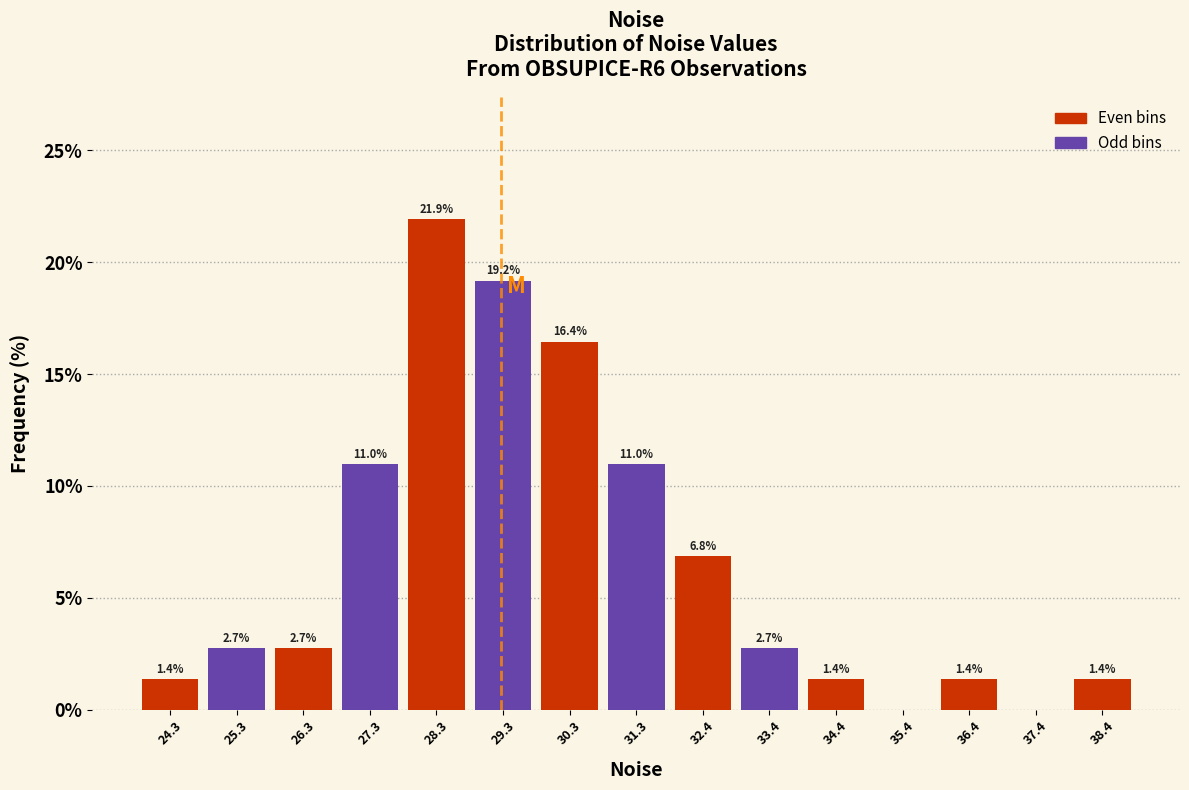

Over which range of the x-axis is the bar tallest?

27.8 to 28.8